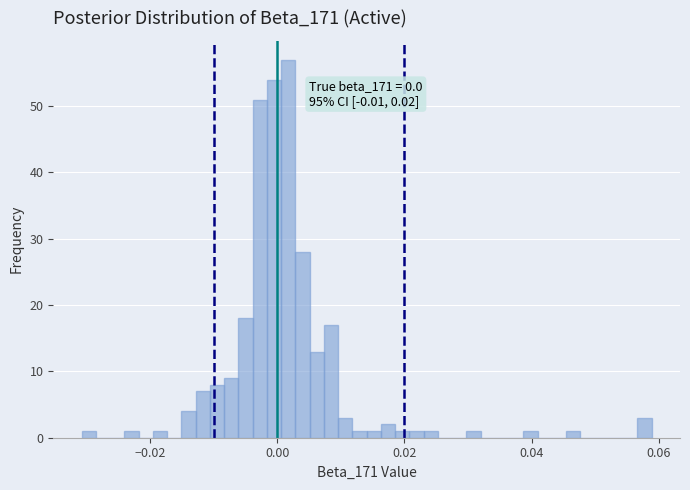

Read against the x-axis, roughly where is the centre of the tallest bar?

0.002